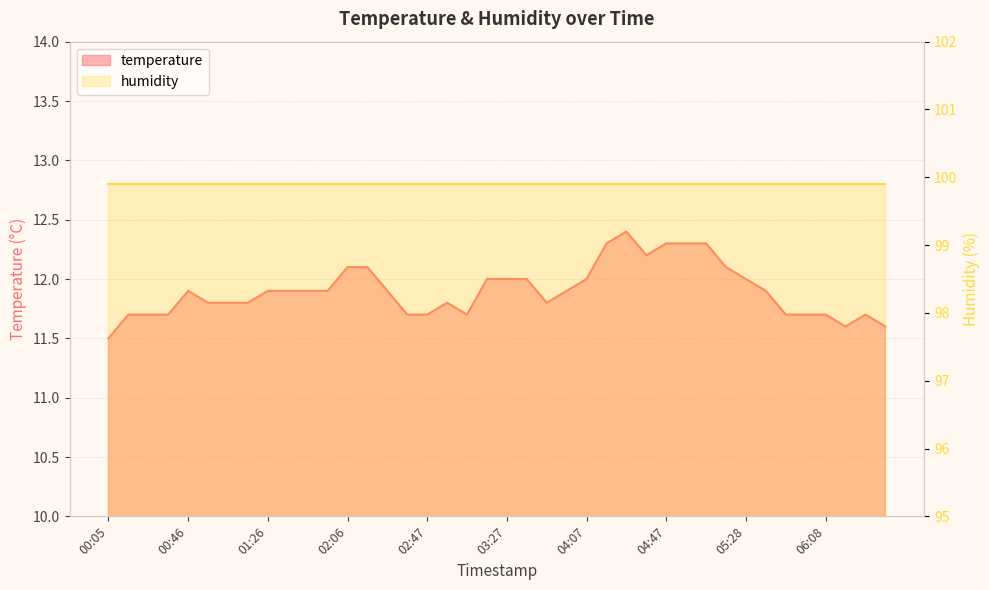

At which label is the value closest to 11?

00:05